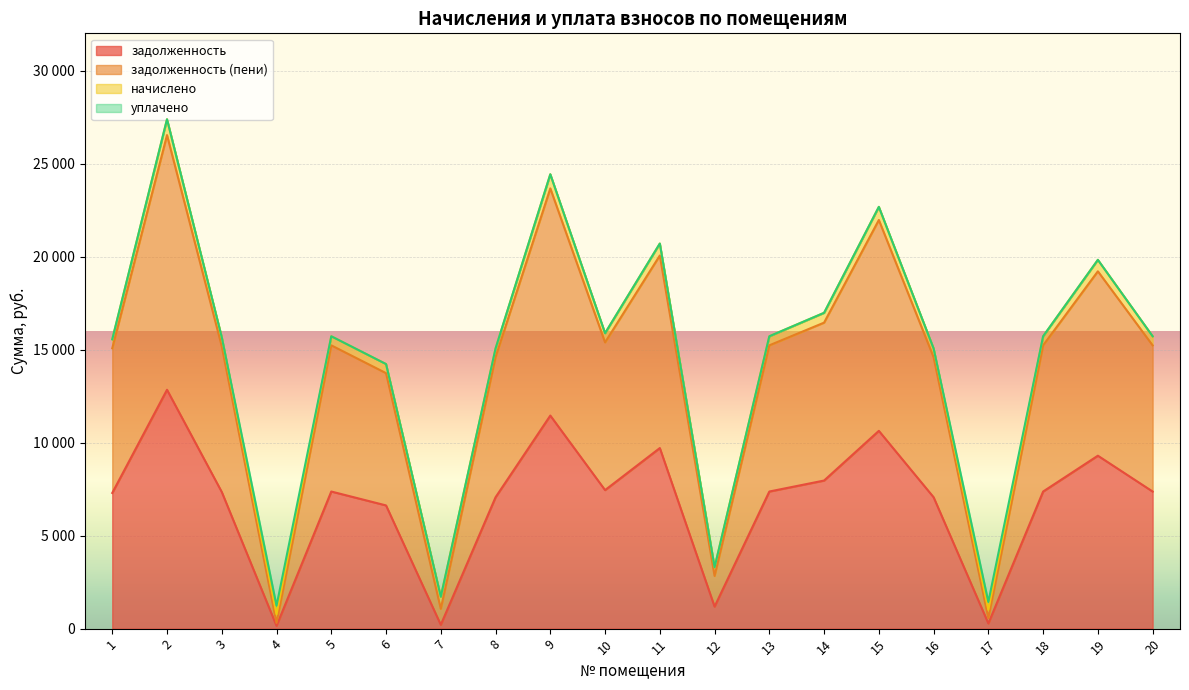

True or false: задолженность (пени) and задолженность cross at least once.

False